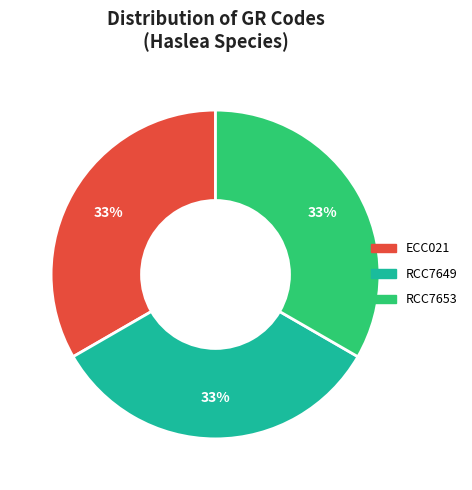

Combined, do RCC7653 and RCC7649 account for over 50%?

Yes